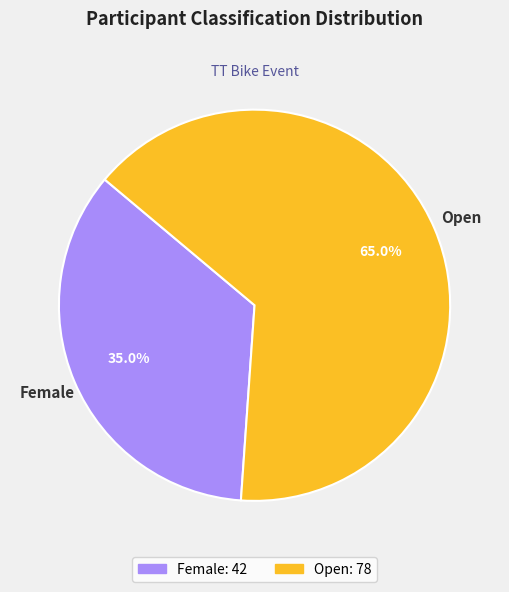

To the nearest percent, what is the average slice percentage?

50%